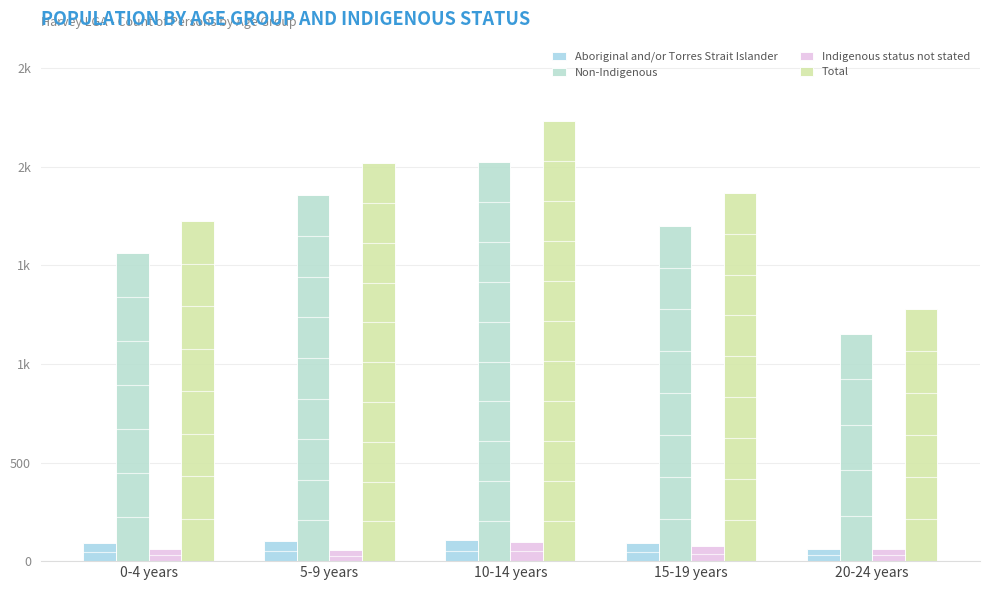

Are the bars horizontal?

No